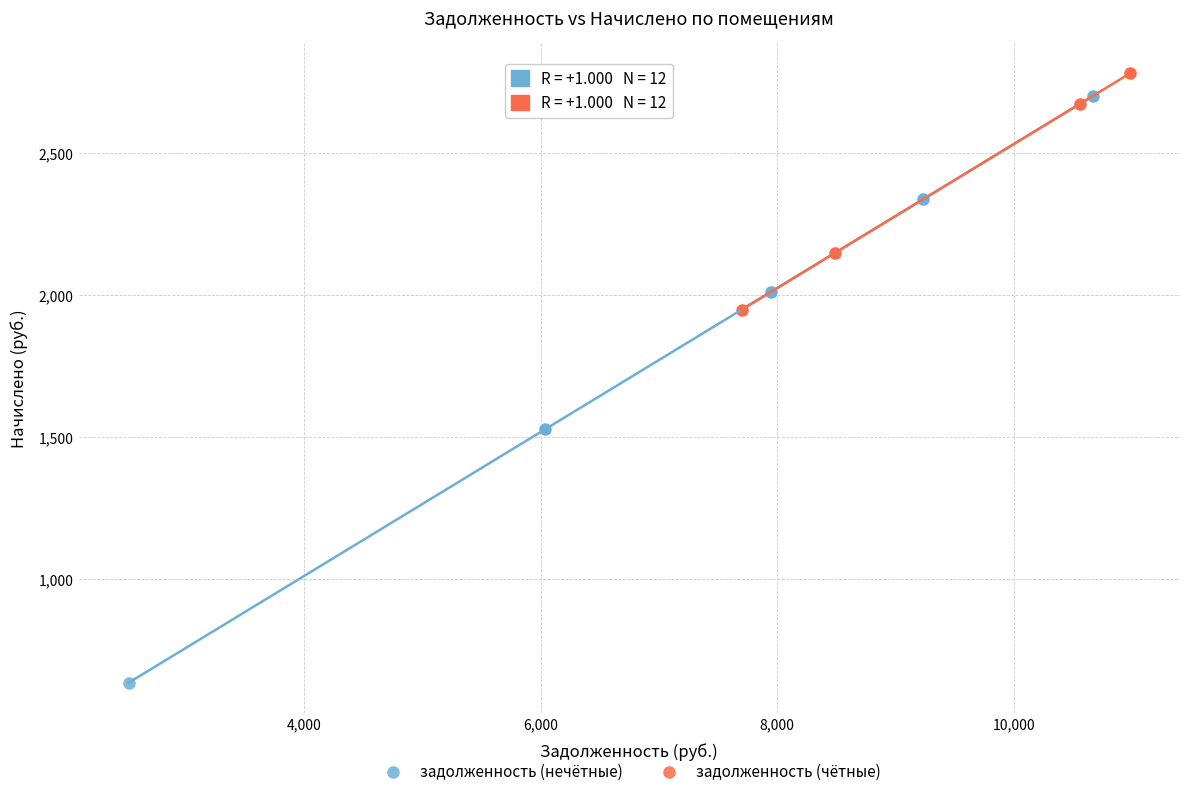

Which series contains the highest Y value?

задолженность (чётные)